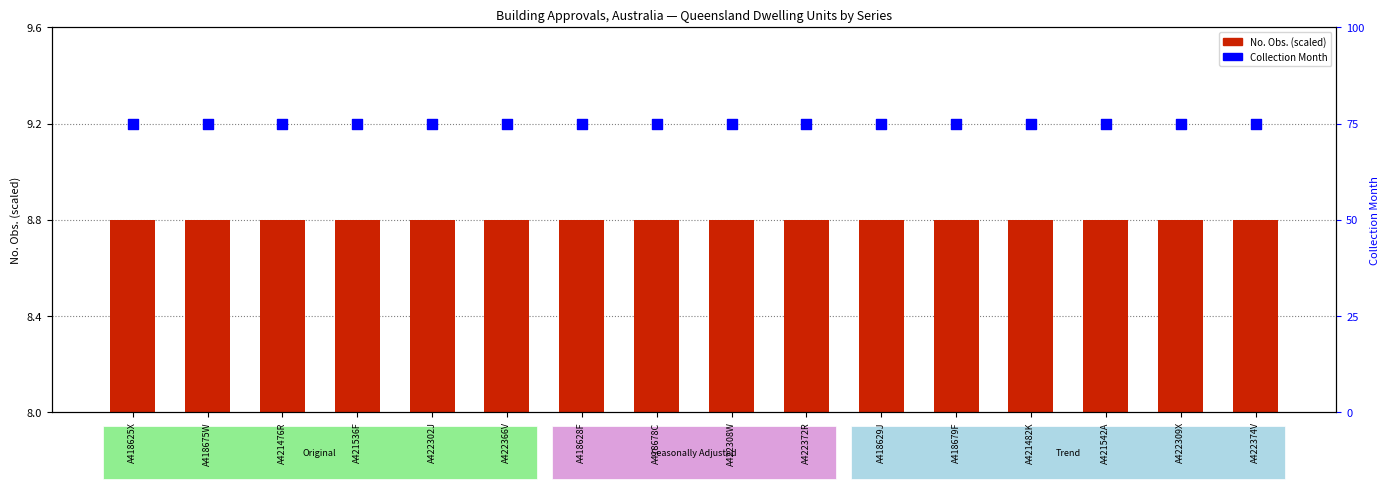

Which series has the widest spread of Y values?

No. Obs. (scaled)